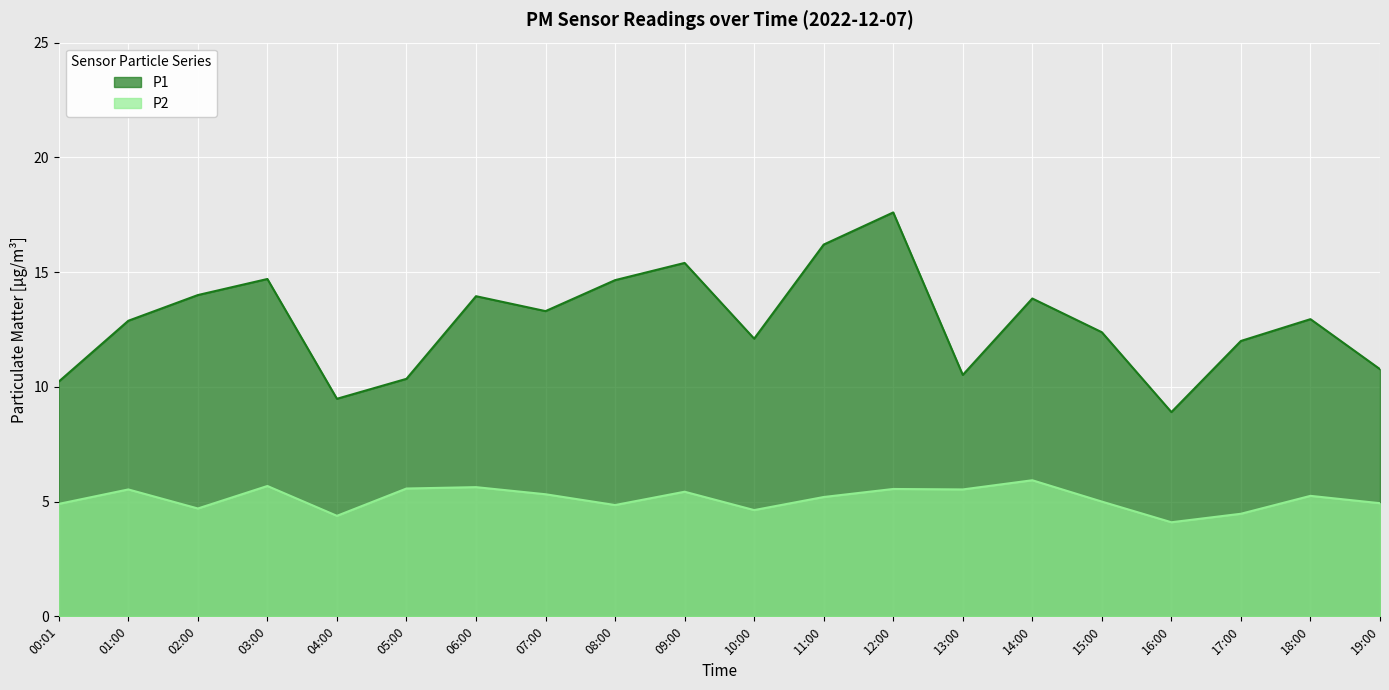

List the series in order of their peak value, highest first.

P1, P2